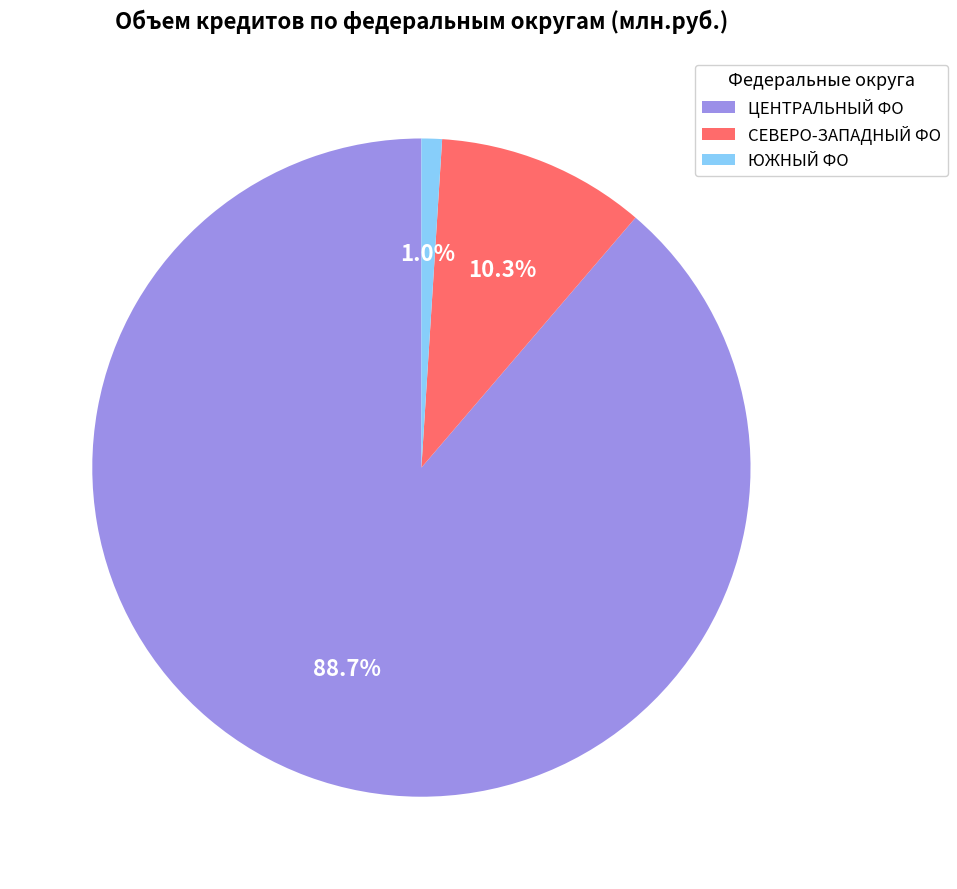

Rank the categories by value from lowest to highest.

ЮЖНЫЙ ФО, СЕВЕРО-ЗАПАДНЫЙ ФО, ЦЕНТРАЛЬНЫЙ ФО